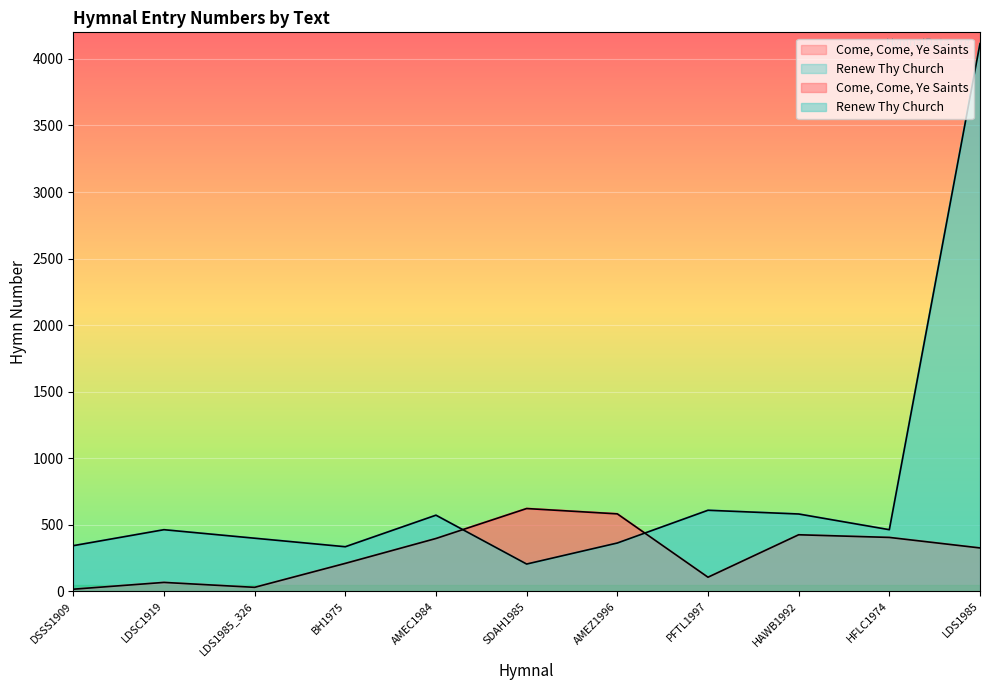

List the labels in order of Renew Thy Church value, largest first.

LDS1985, PFTL1997, HAWB1992, AMEC1984, LDSC1919, HFLC1974, LDS1985_326, AMEZ1996, DSSS1909, BH1975, SDAH1985